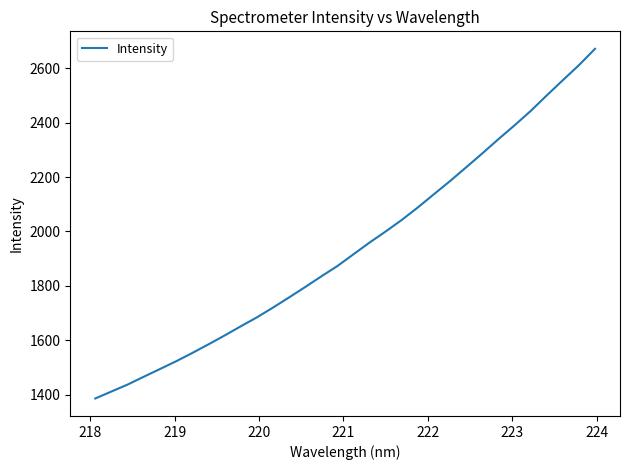

What is the difference between the maximum and minimum values?

1286.7